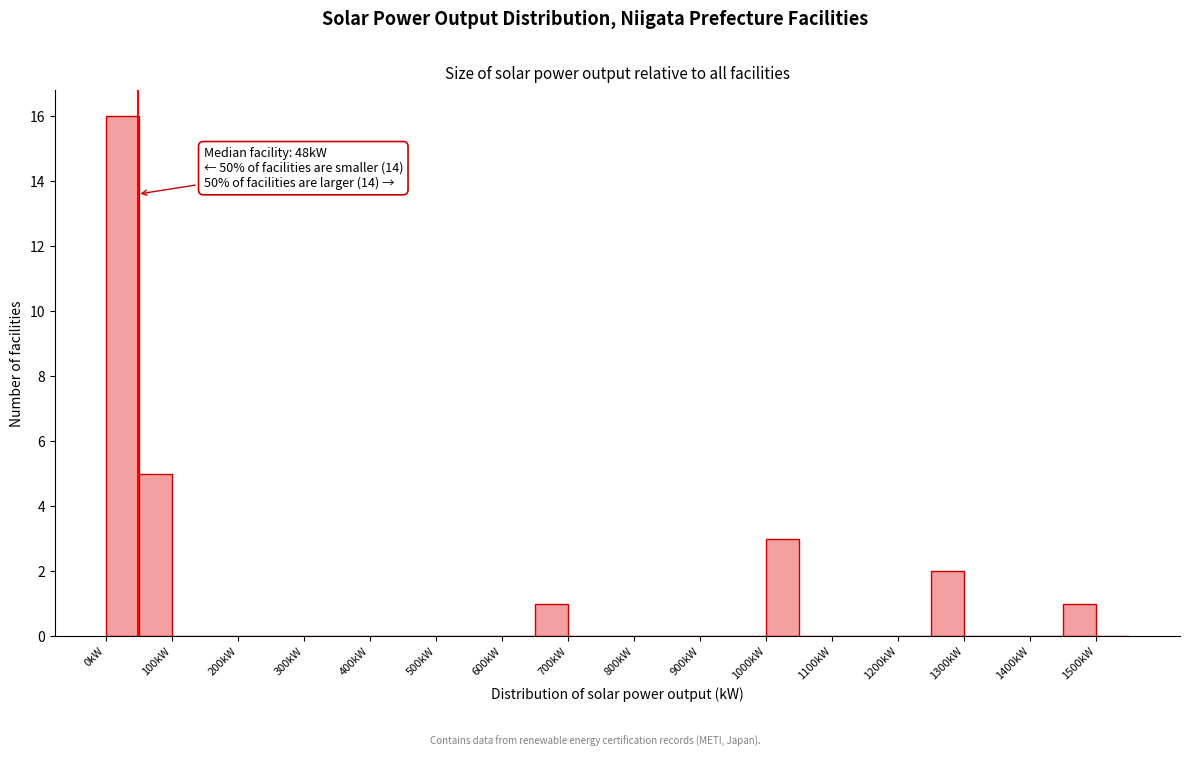

Which range on the x-axis has the tallest bar?

0 to 50